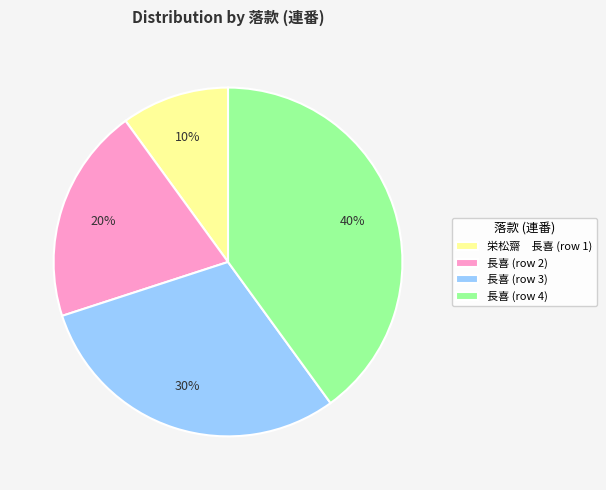

What is the largest slice in the pie chart?

長喜 (row 4)